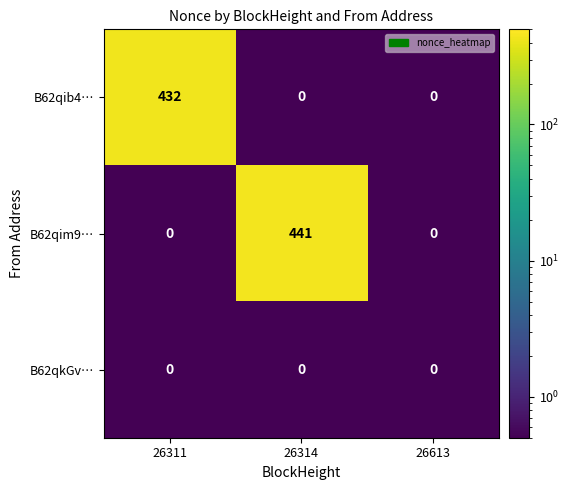

Which series has the largest range (max minus min)?

B62qim9…